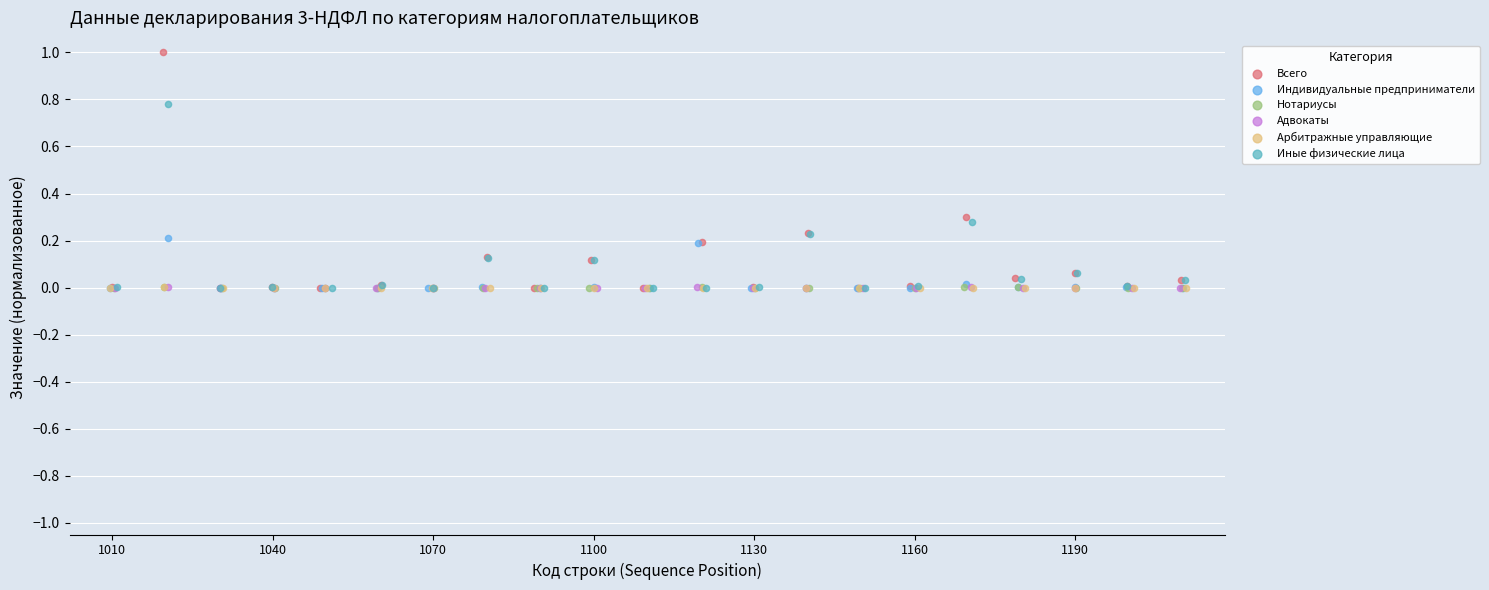

Which series reaches the maximum Y coordinate?

Всего